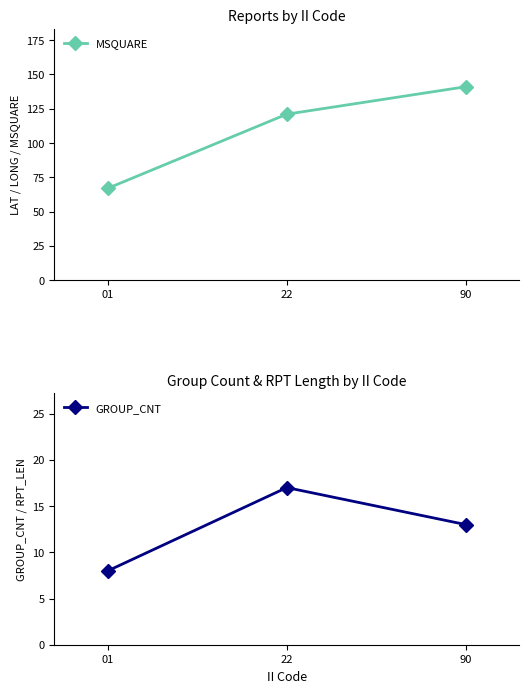

How many lines are shown in the chart?

2